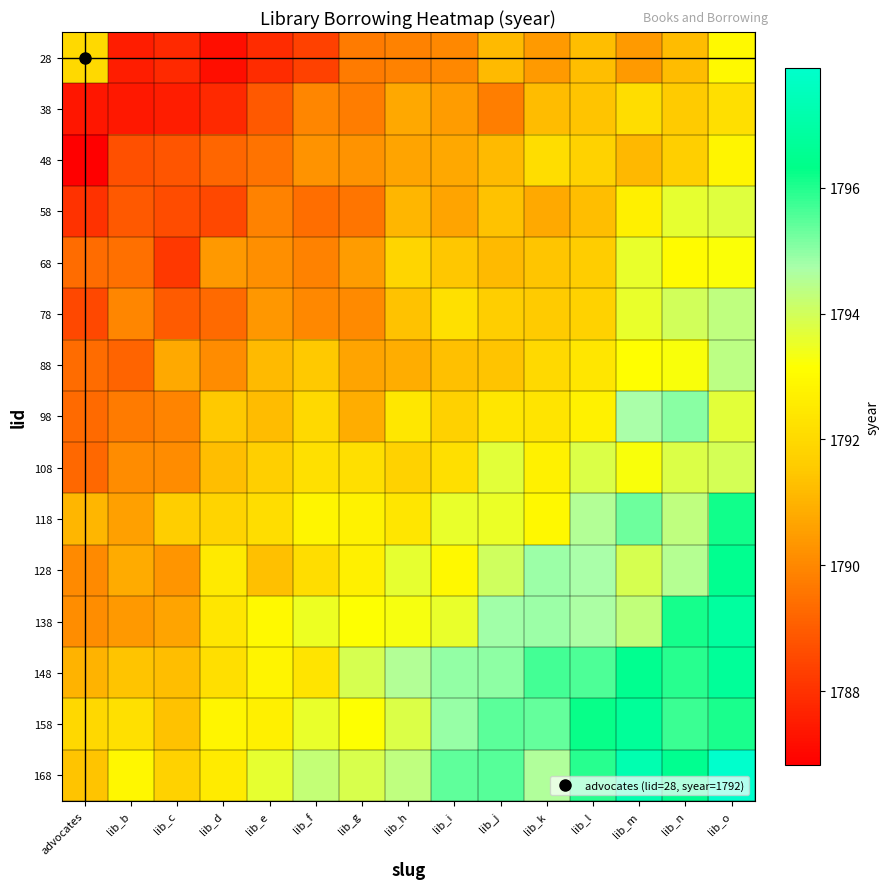

Which has a higher value, lib_o or lib_f?

lib_o